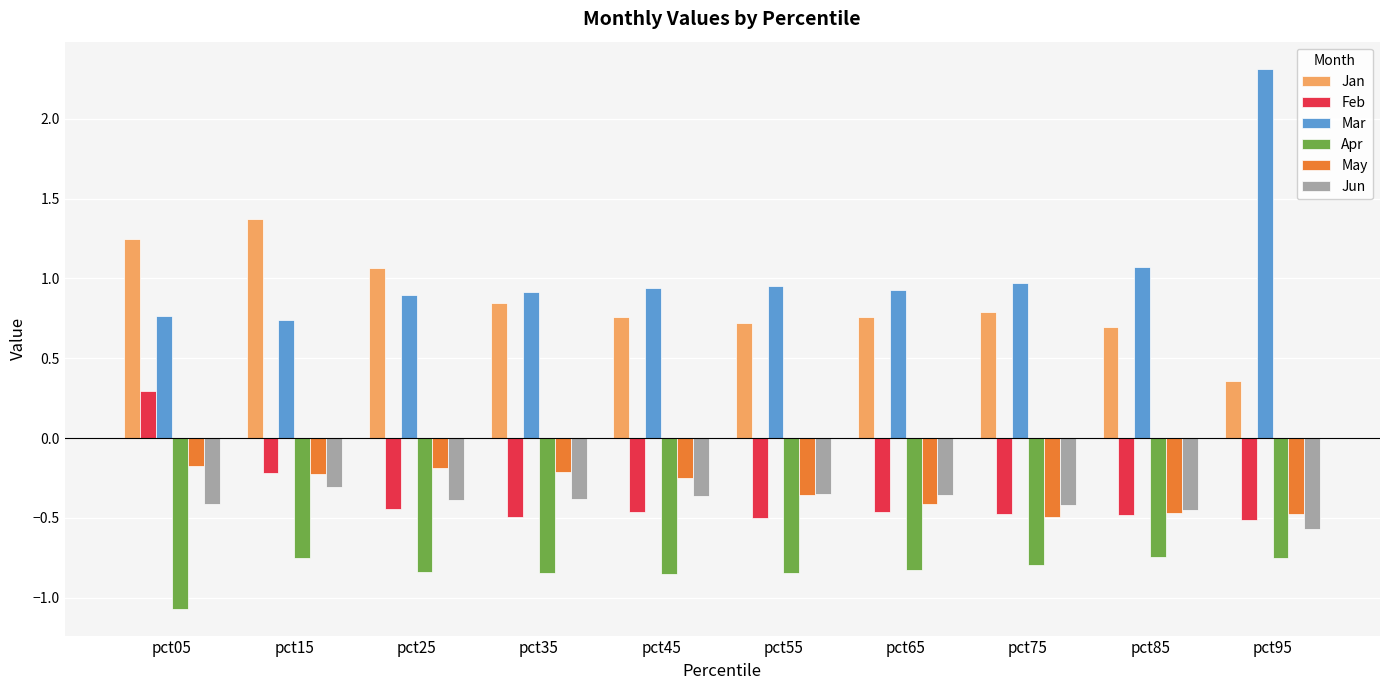

Which series has the widest spread of values?

Mar